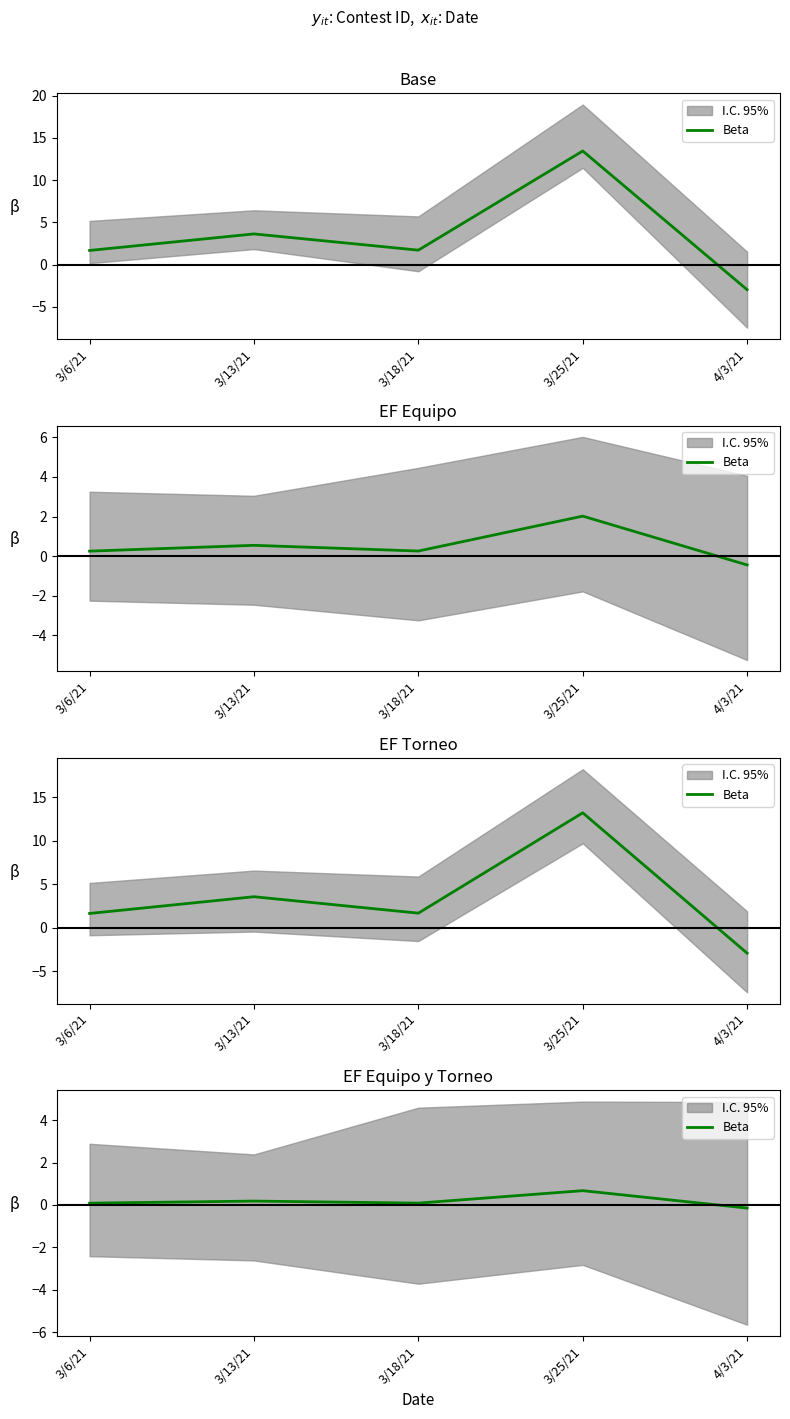

Which category has the highest value across all series?

3/25/21